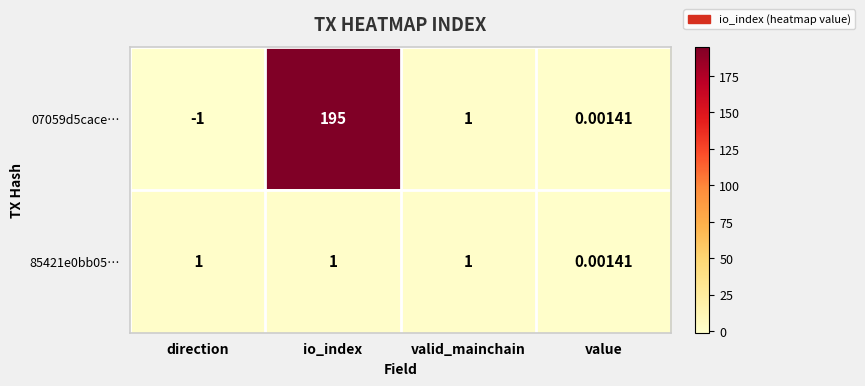

What is the greatest value displayed?

195.0